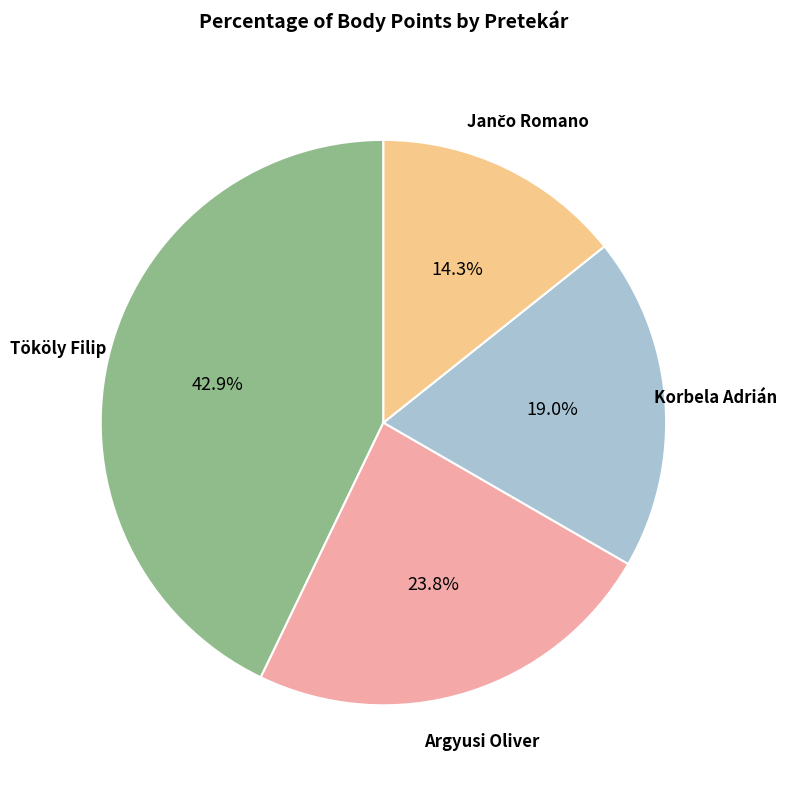

Does any single category account for the majority?

No